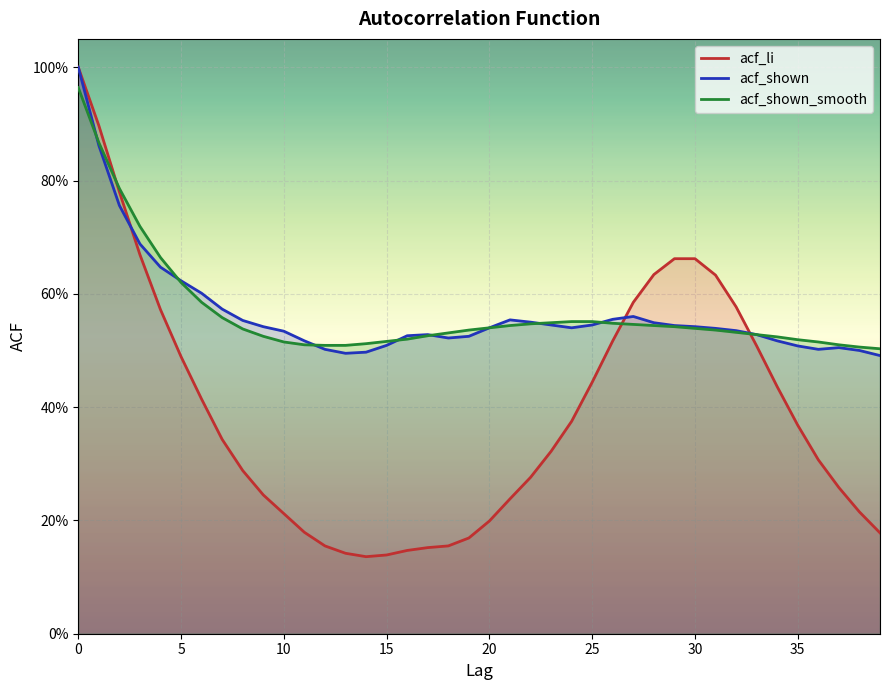

How many acf_li values are between 0 and 1?

40